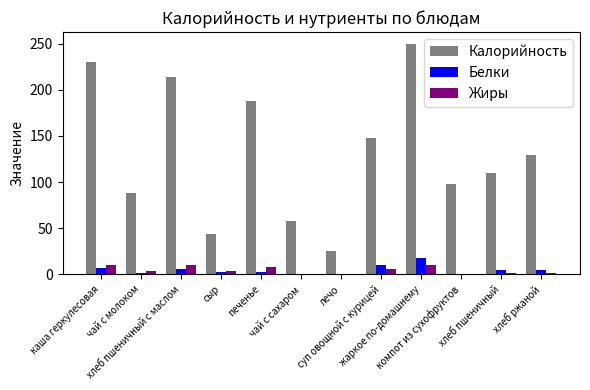

True or false: Калорийность has a value of 71.2 at хлеб ржаной.

False